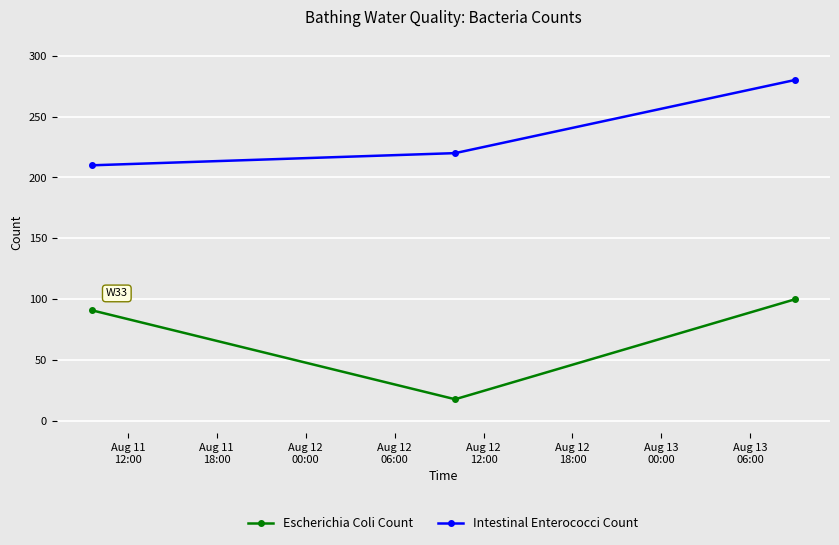

List the series in order of their overall mean, highest first.

Intestinal Enterococci Count, Escherichia Coli Count